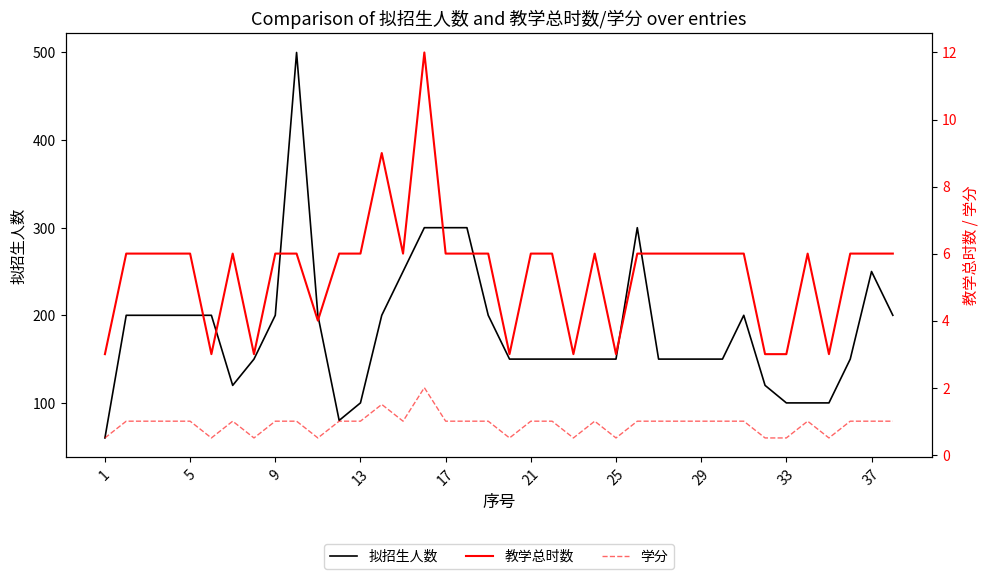

The 拟招生人数 series shows 100 at 33. True or false?

True